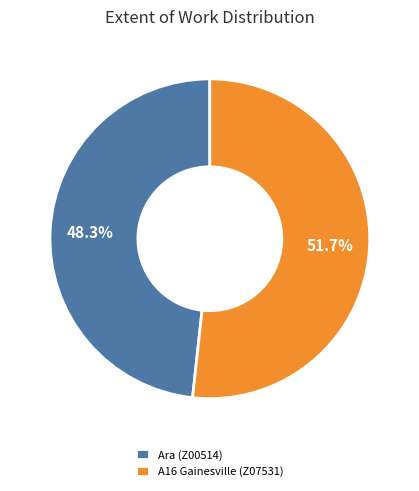

How much of the chart is everything except Ara (Z00514)?

51.7%